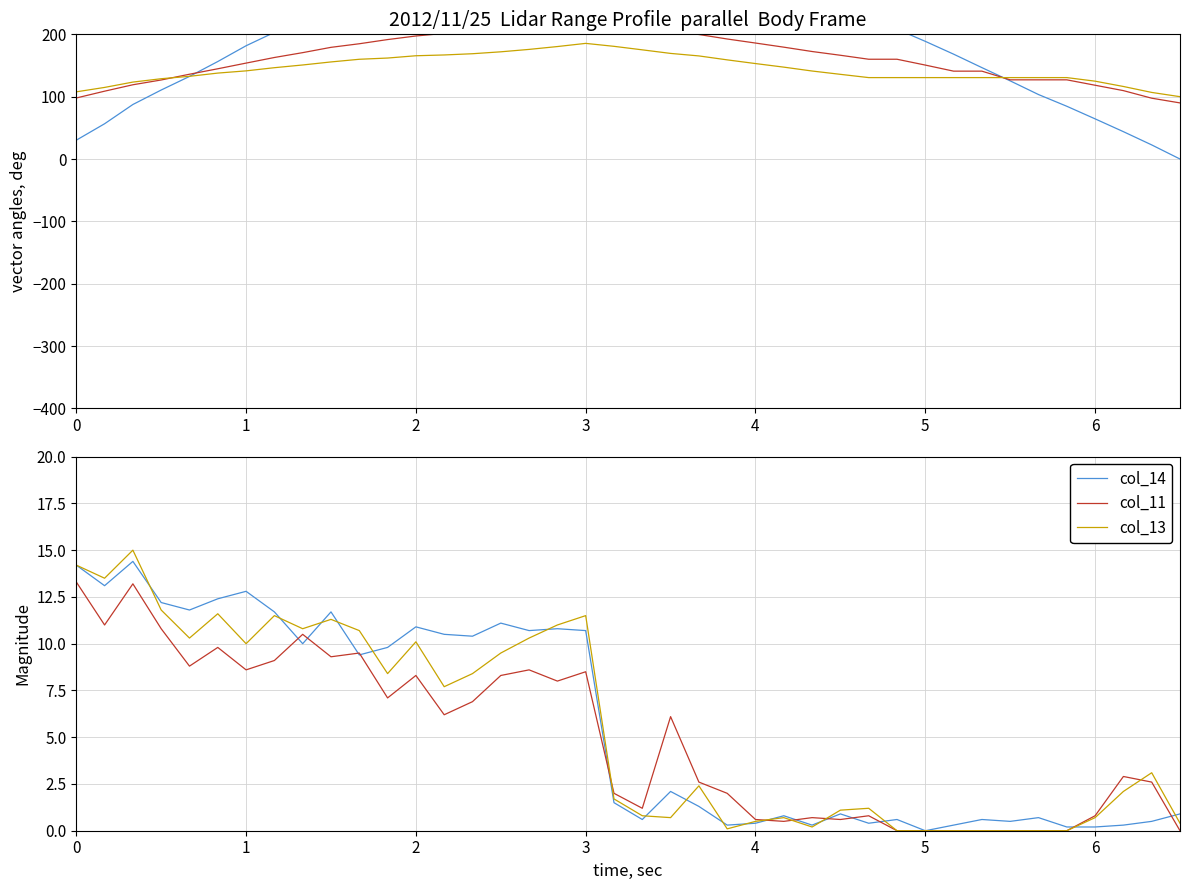

How many lines are shown in the chart?

6